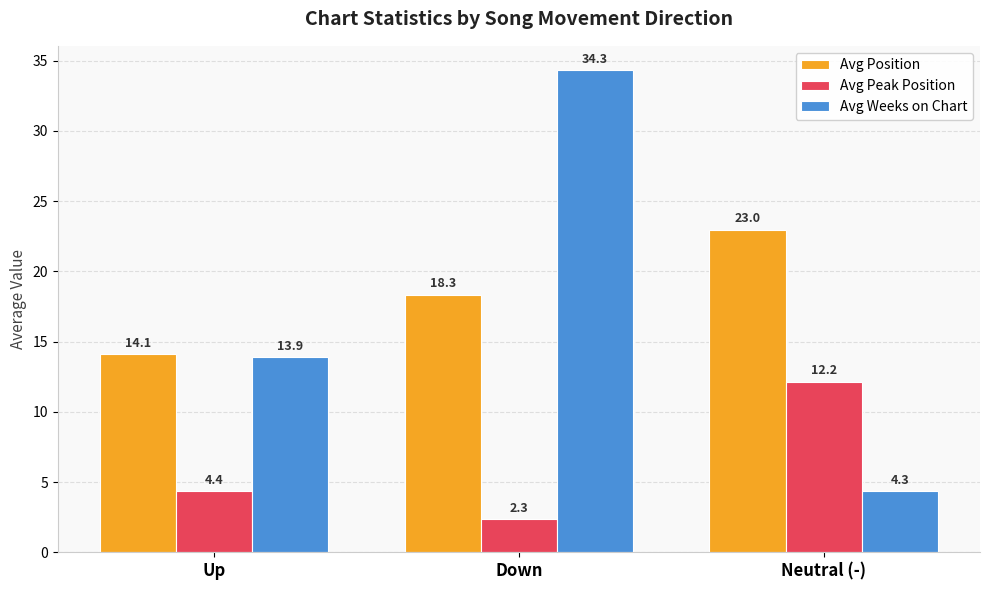

Which label corresponds to the smallest value in the chart?

Down